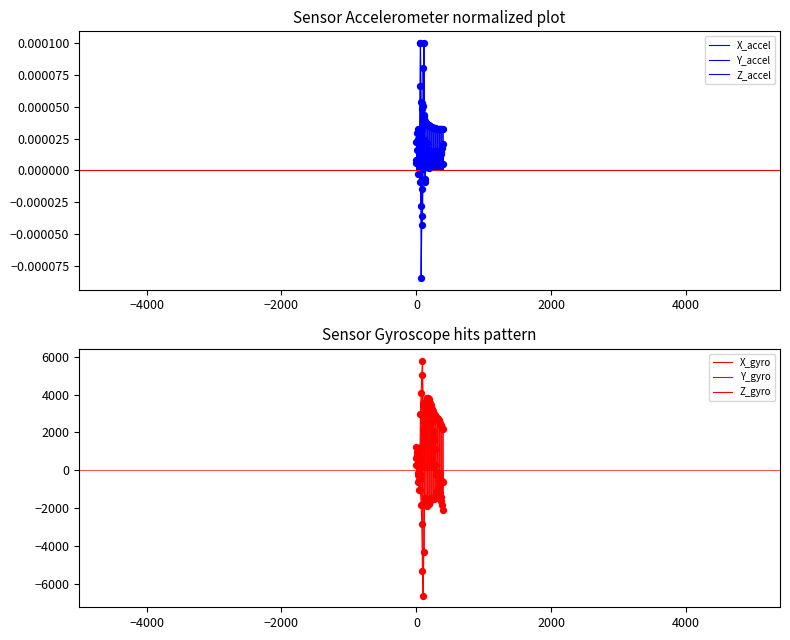

What are all the series names shown in the legend?

X_accel, Y_accel, Z_accel, X_gyro, Y_gyro, Z_gyro